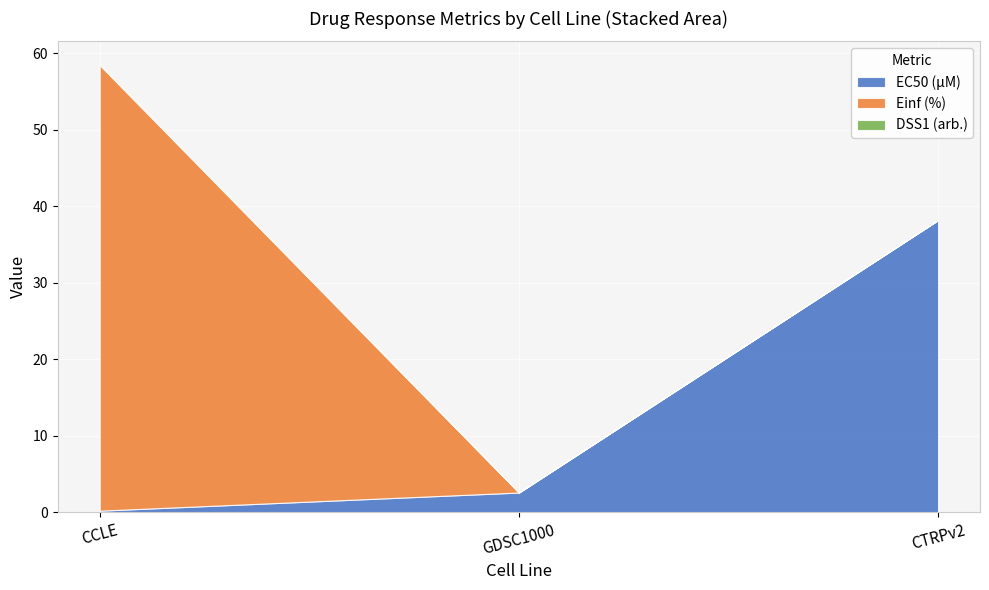

Reading left to right, list all the values displayed in this chart.

EC50 (µM): CCLE=0.2	GDSC1000=2.6	CTRPv2=38.2
Einf (%): CCLE=58.3	GDSC1000=0.0	CTRPv2=0.0
DSS1 (arb.): CCLE=0.2	GDSC1000=0.0	CTRPv2=0.0